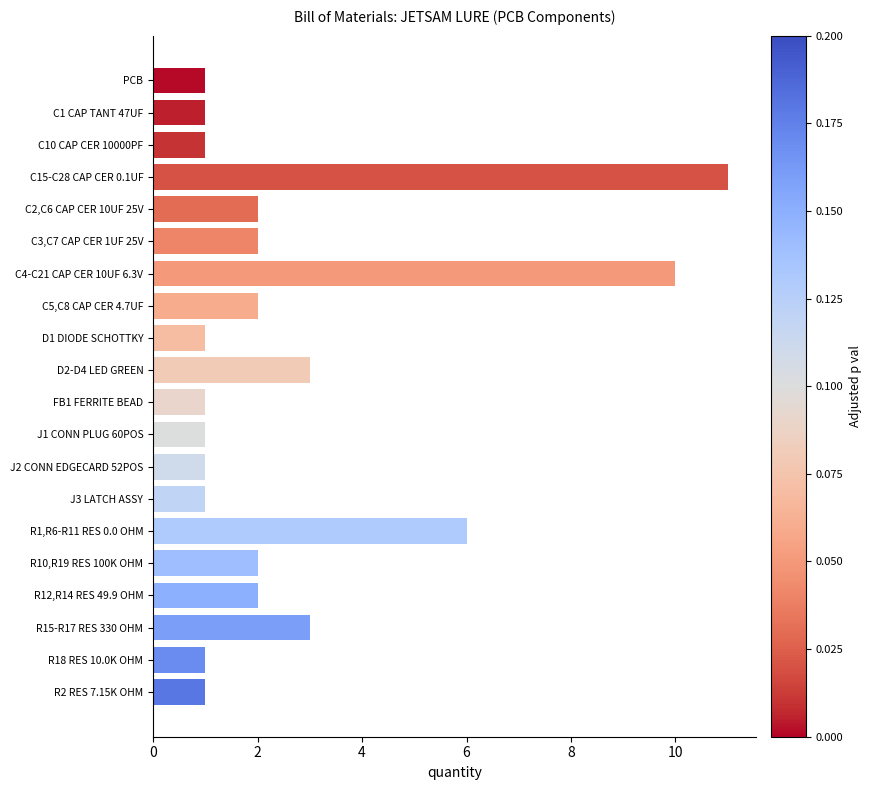

Does the chart contain stacked bars?

No